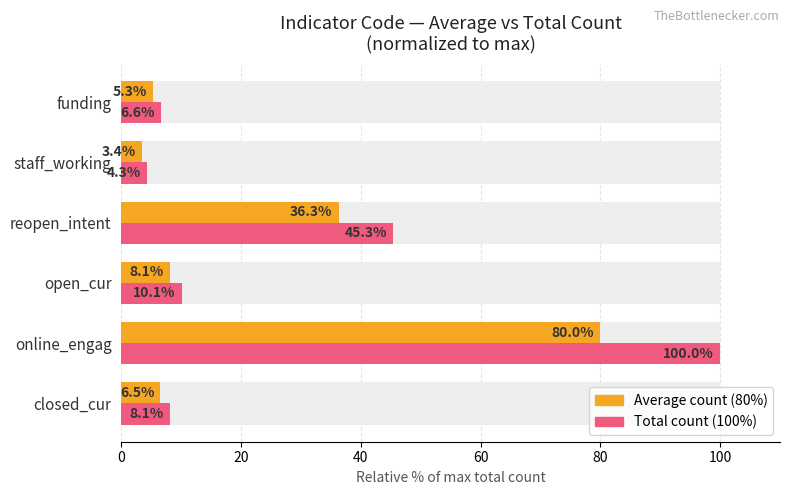

Is the value of Average count at open_cur greater than the value of Total count at reopen_intent?

No